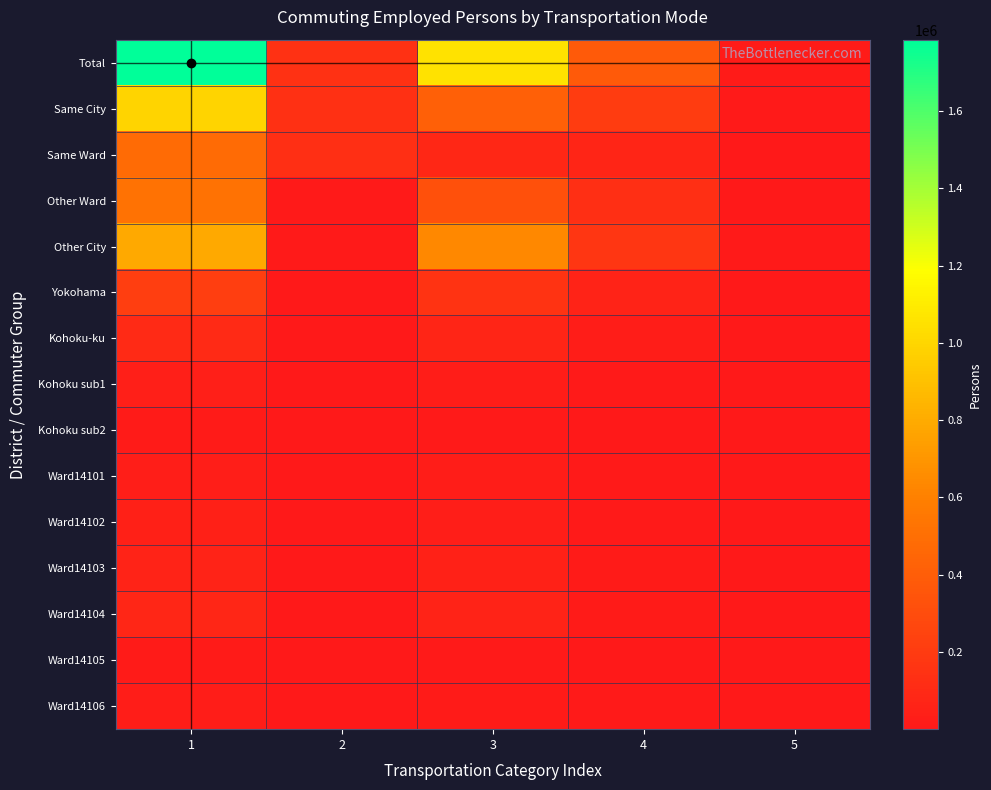

What is the difference between the highest and lowest values at 1?

1767708